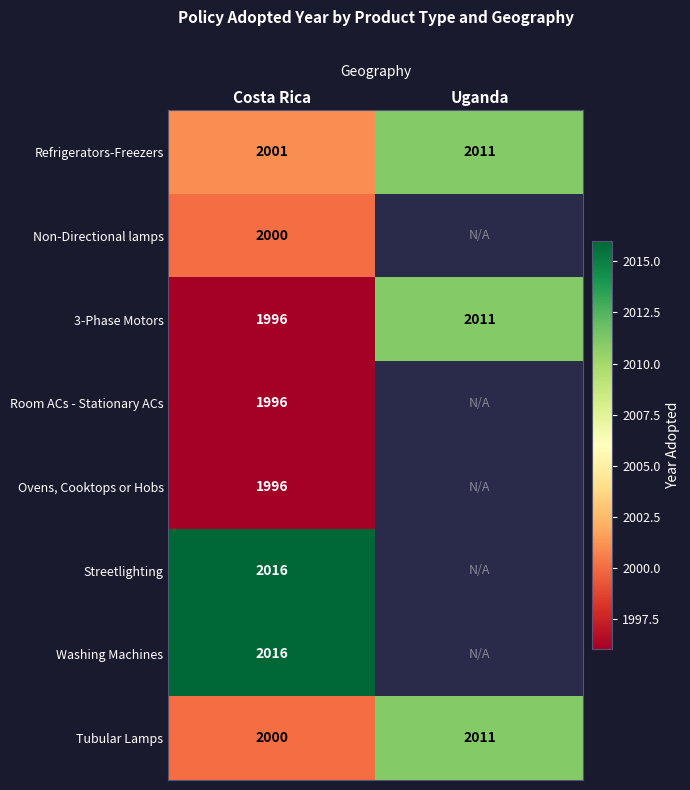

List the labels in order of Tubular Lamps value, smallest first.

Costa Rica, Uganda